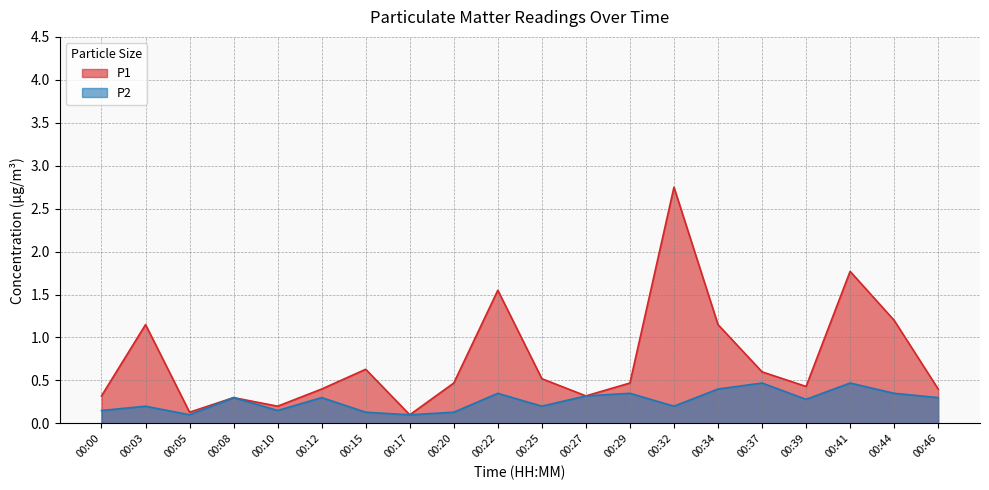

Which series has the widest spread of values?

P1